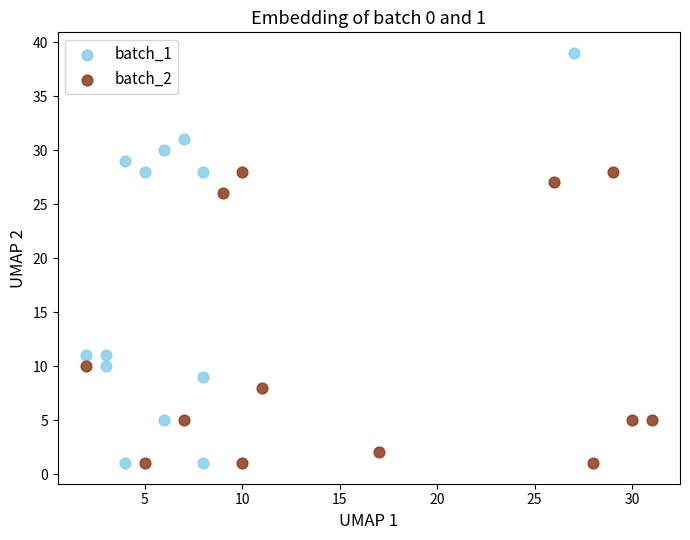

Which series contains the highest Y value?

batch_1